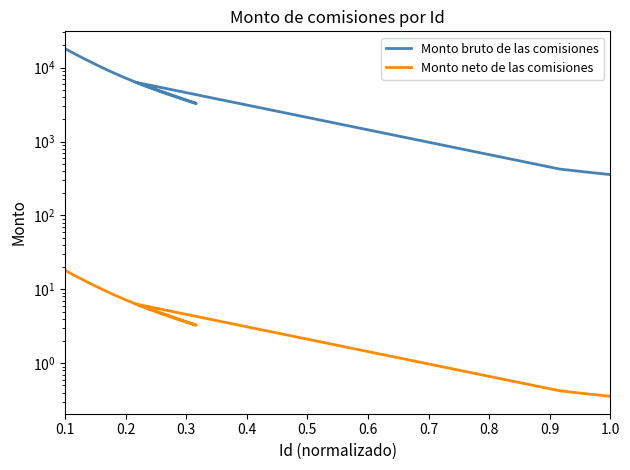

True or false: Monto bruto de las comisiones and Monto neto de las comisiones intersect in this chart.

False